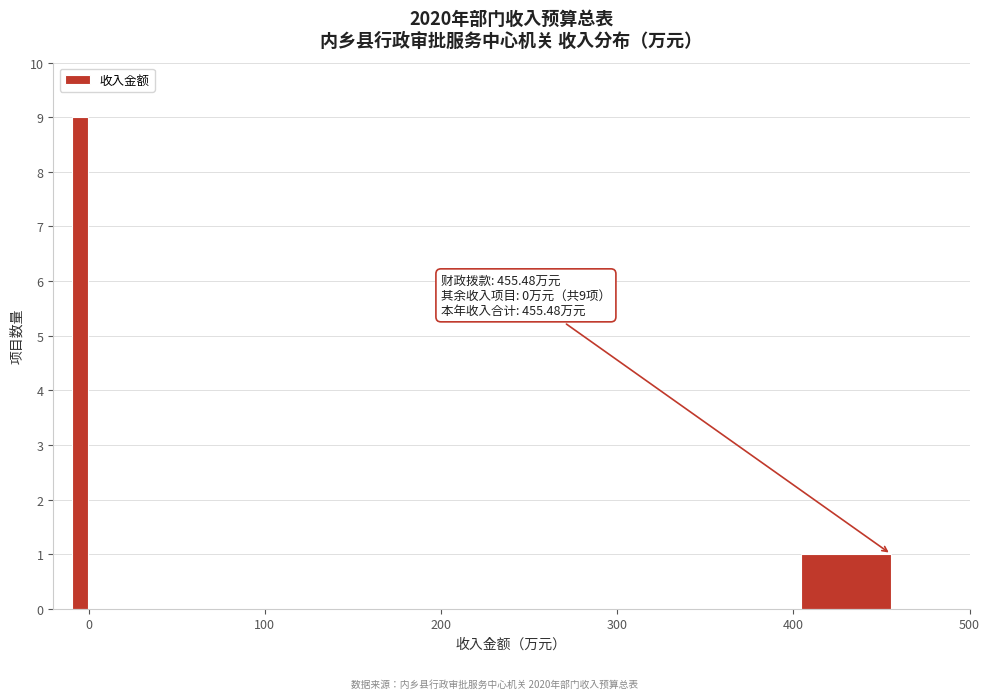

Read against the x-axis, roughly where is the centre of the tallest bar?

0